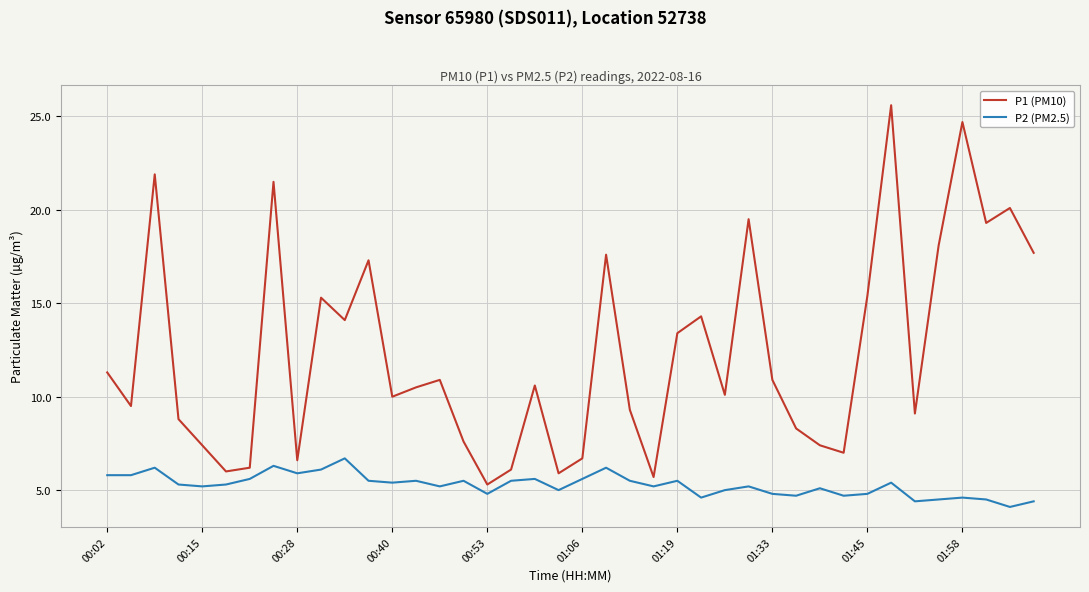

True or false: P2 (PM2.5) and P1 (PM10) cross at least once.

False